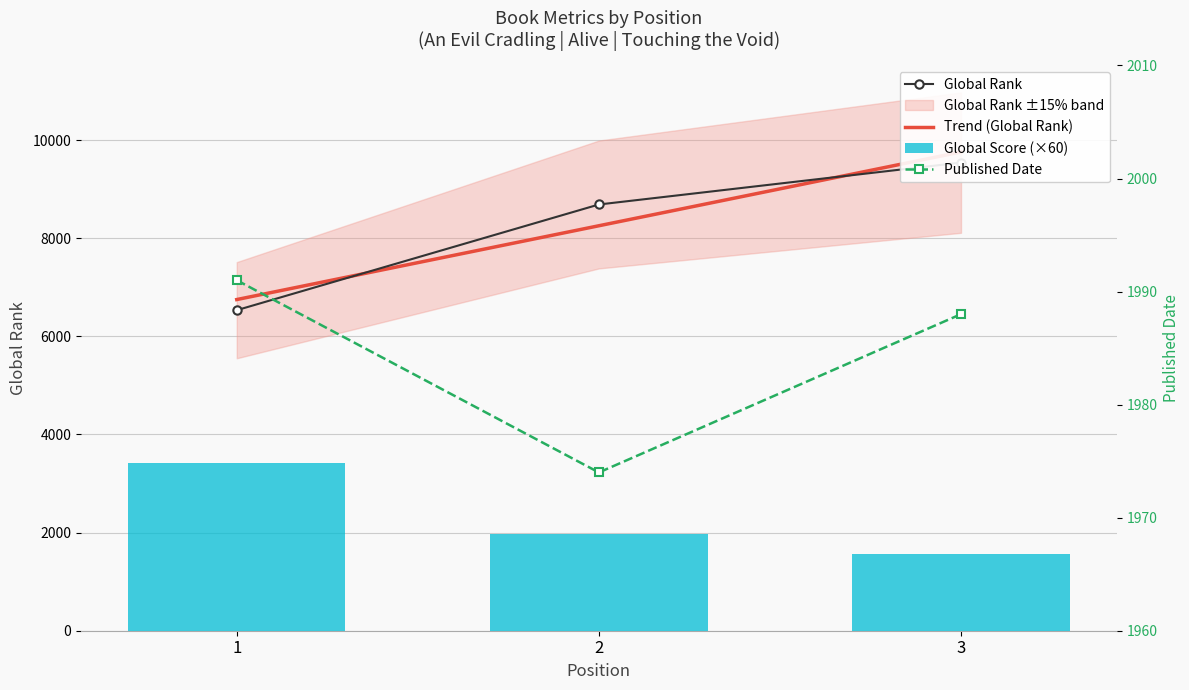

True or false: Published Date has a value of 3076.3 at 3.

False